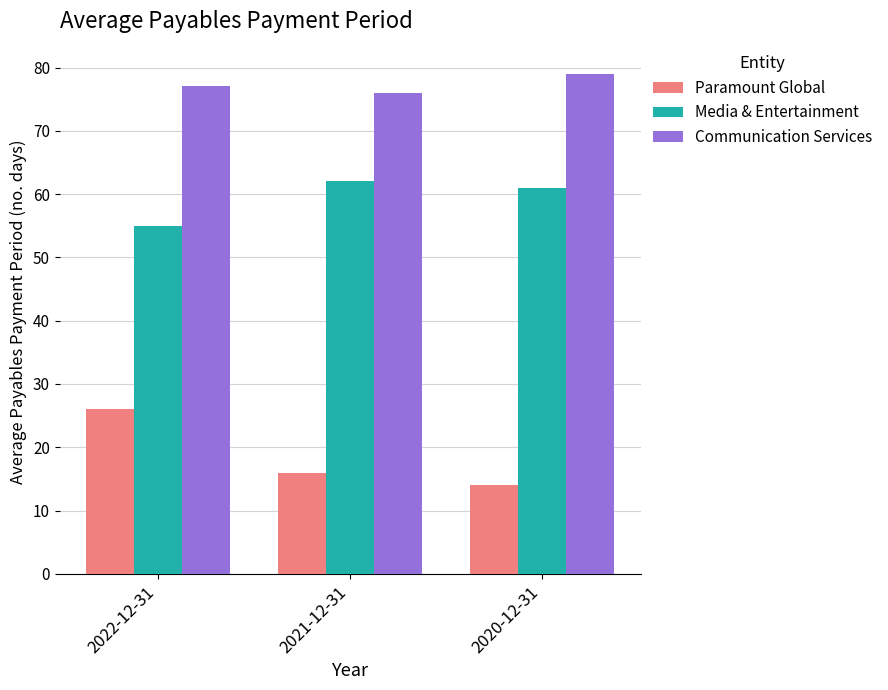

The Communication Services series shows 135 at 2021-12-31. True or false?

False